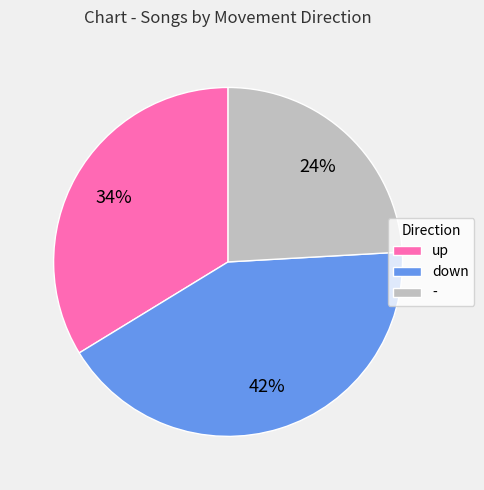

Count the number of slices in the pie.

3